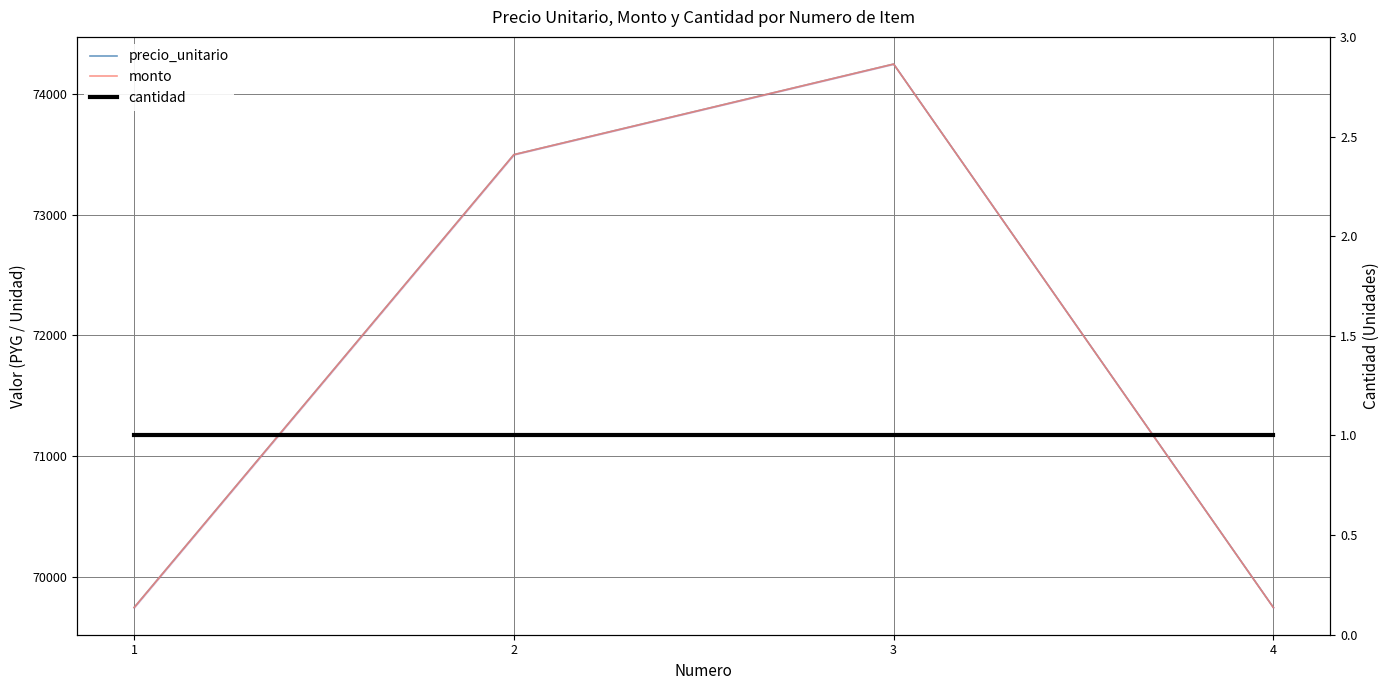

Is it true that precio_unitario equals 69746 at 4?

True